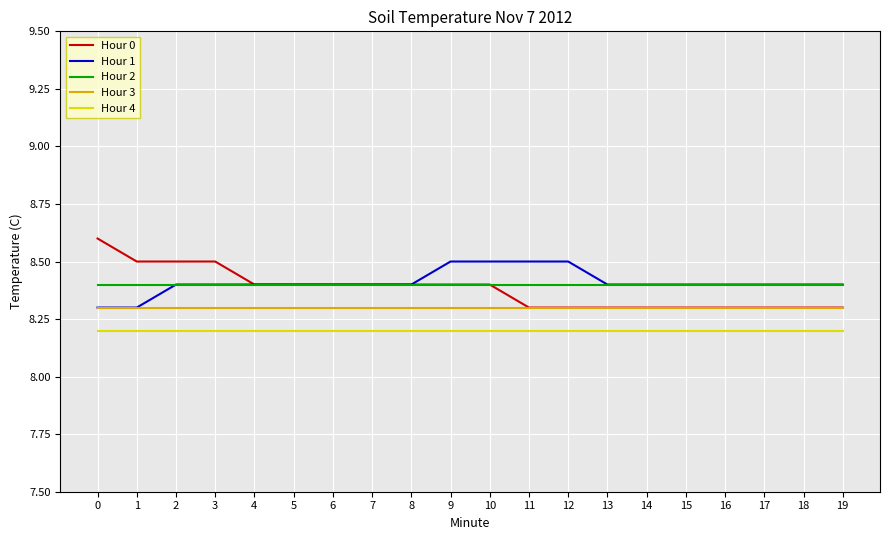

What is the lowest value of the Hour 4 series?

8.2